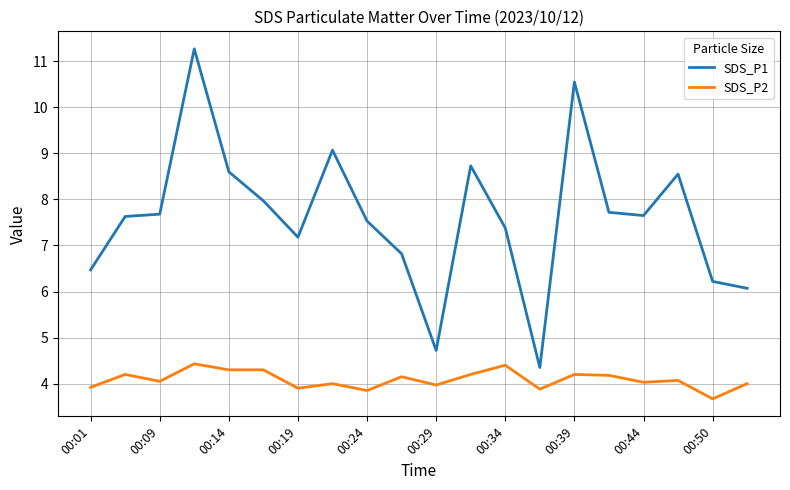

Which series has the largest range (max minus min)?

SDS_P1